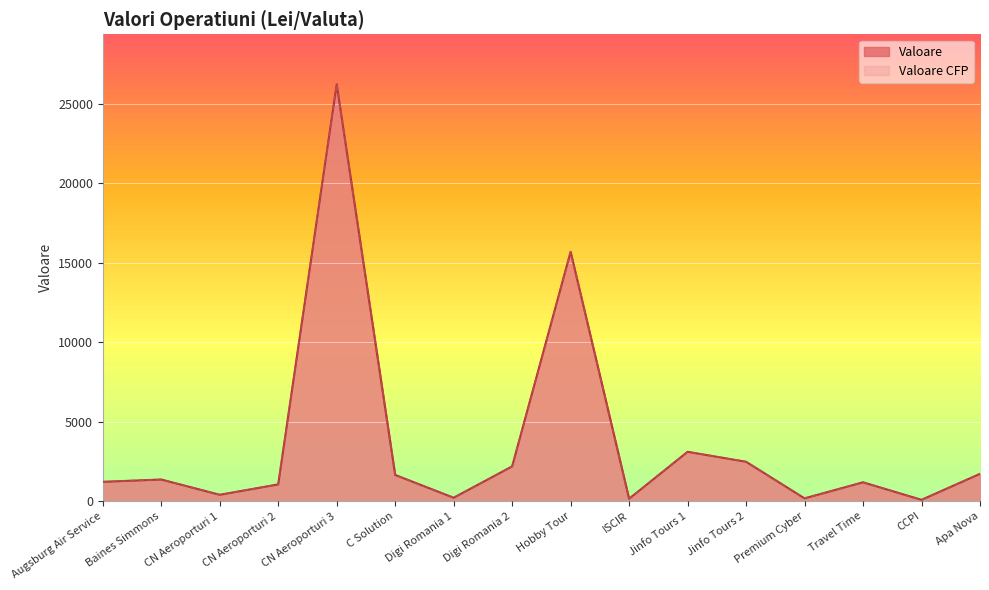

Which series has the largest total across all categories?

Valoare